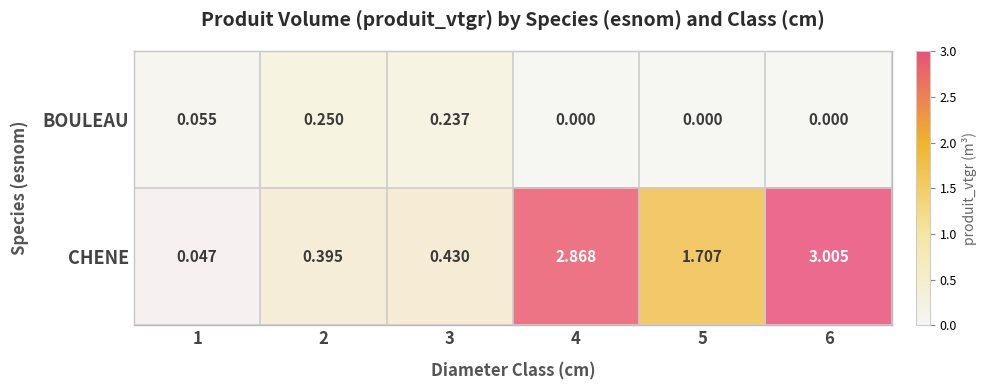

Which series has the largest total across all categories?

CHENE